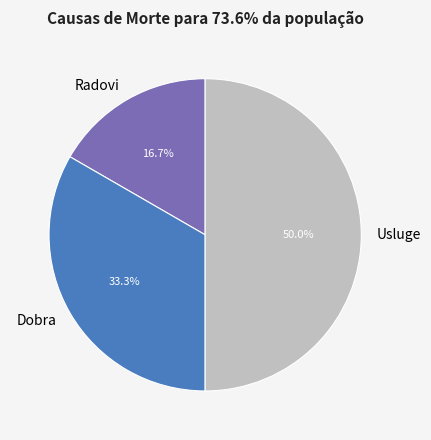

The Usluge slice represents 50% of the pie. True or false?

True